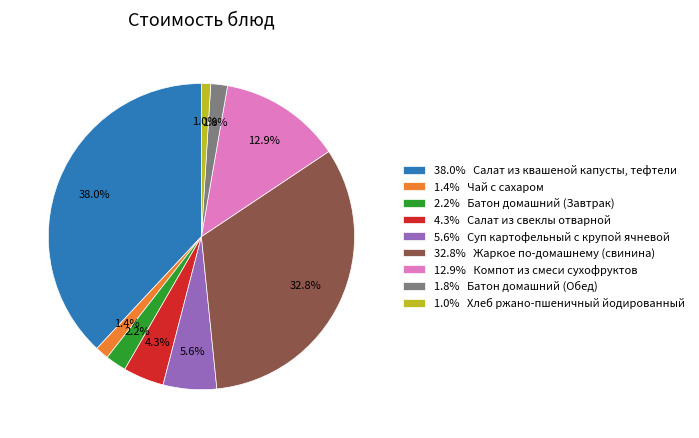

Approximately how many times larger is the value at 1.8% Батон домашний (Обед) compared to 5.6% Суп картофельный с крупой ячневой?

0.3